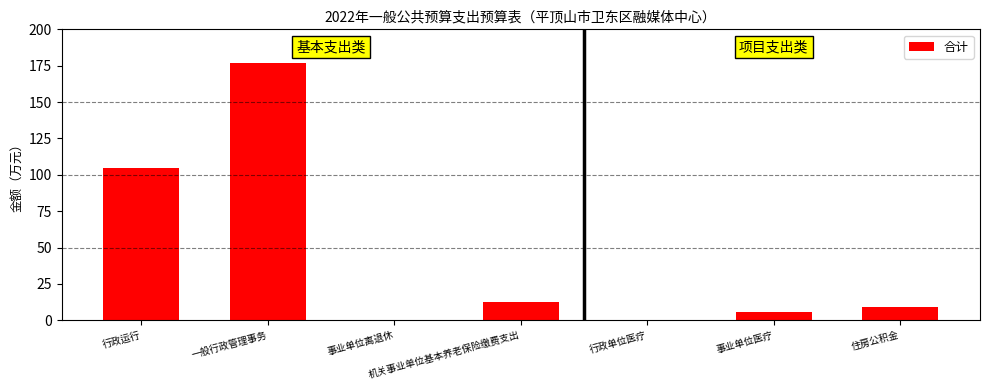

What is the sum of all values?

309.7